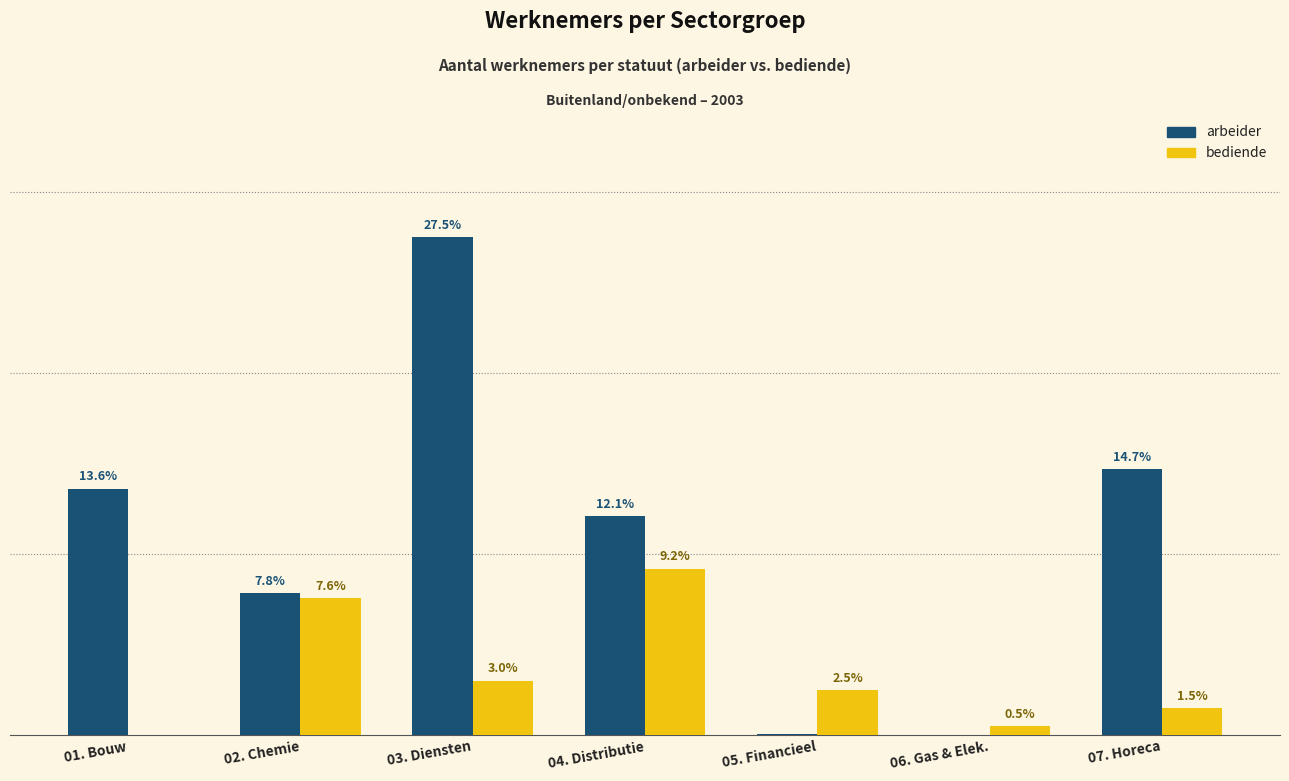

Which category has the highest value in the bediende series?

04. Distributie